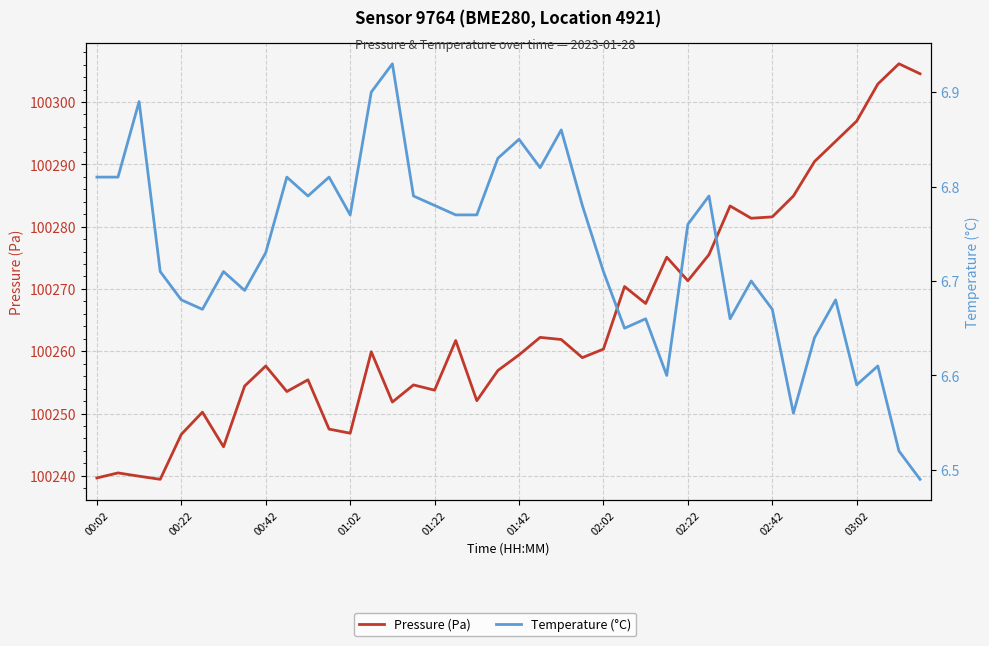

True or false: Temperature (°C) and Pressure (Pa) intersect in this chart.

False